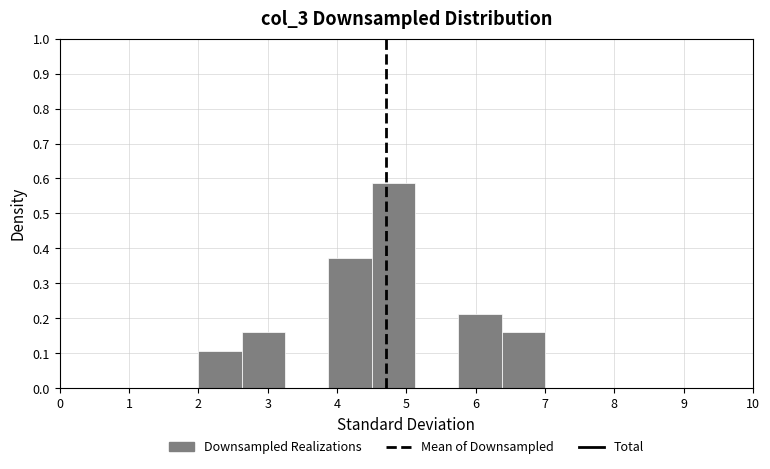

Reading left to right, transcribe this chart: for each bar, give the range it covers on the x-axis and its height. Neither the bar edges nor the heights are printed on the chart, so give them approximately, as read against the axes.

2.0 to 2.6: 0.11
2.6 to 3.3: 0.16
3.3 to 3.9: 0
3.9 to 4.5: 0.37
4.5 to 5.1: 0.59
5.1 to 5.8: 0
5.8 to 6.4: 0.21
6.4 to 7.0: 0.16